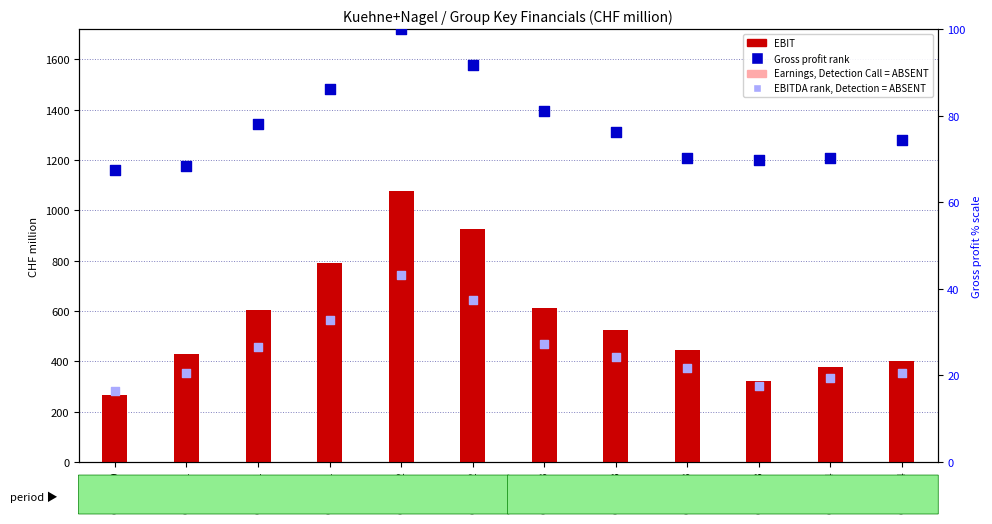

At which category is the sum across all series the highest?

Q2 2022